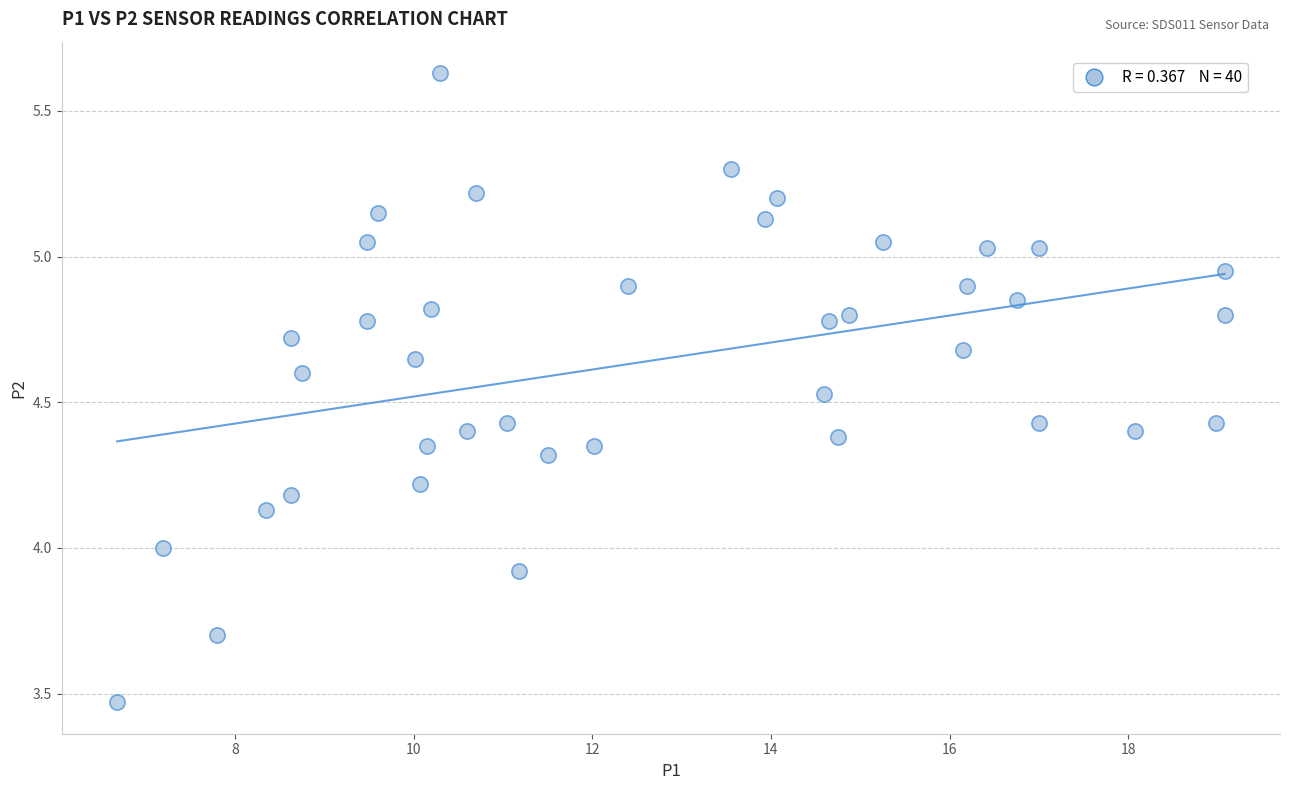

What is the range of Y values (max minus min)?

2.2